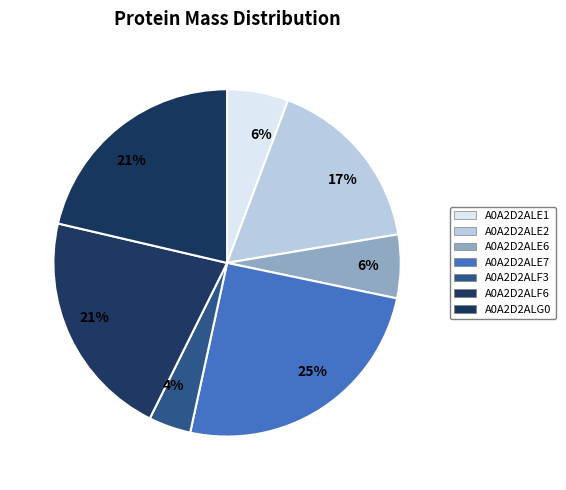

To the nearest percent, what is the average slice percentage?

14%